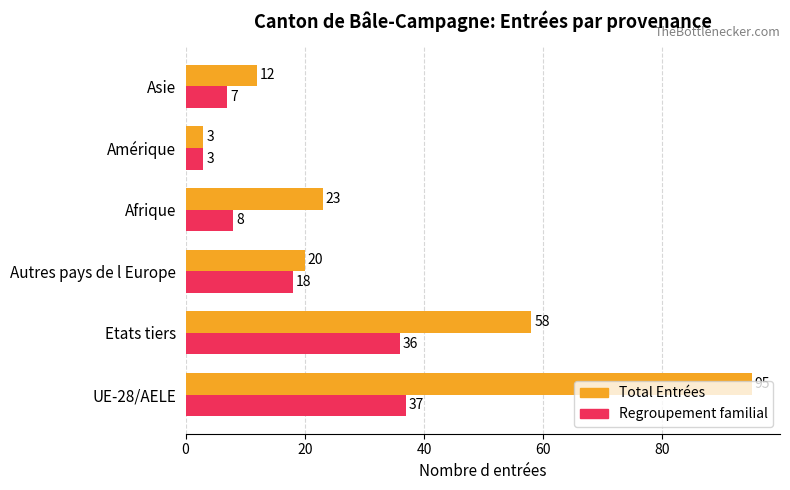

What is the highest value of the Regroupement familial series?

37